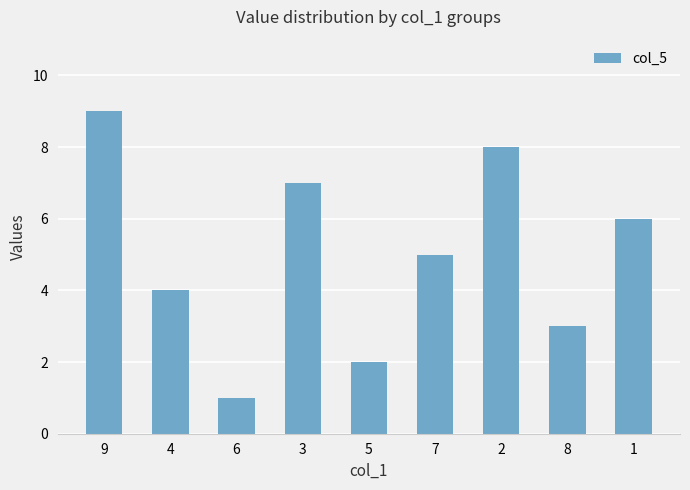

Rank the categories by value from lowest to highest.

6, 5, 8, 4, 7, 1, 3, 2, 9